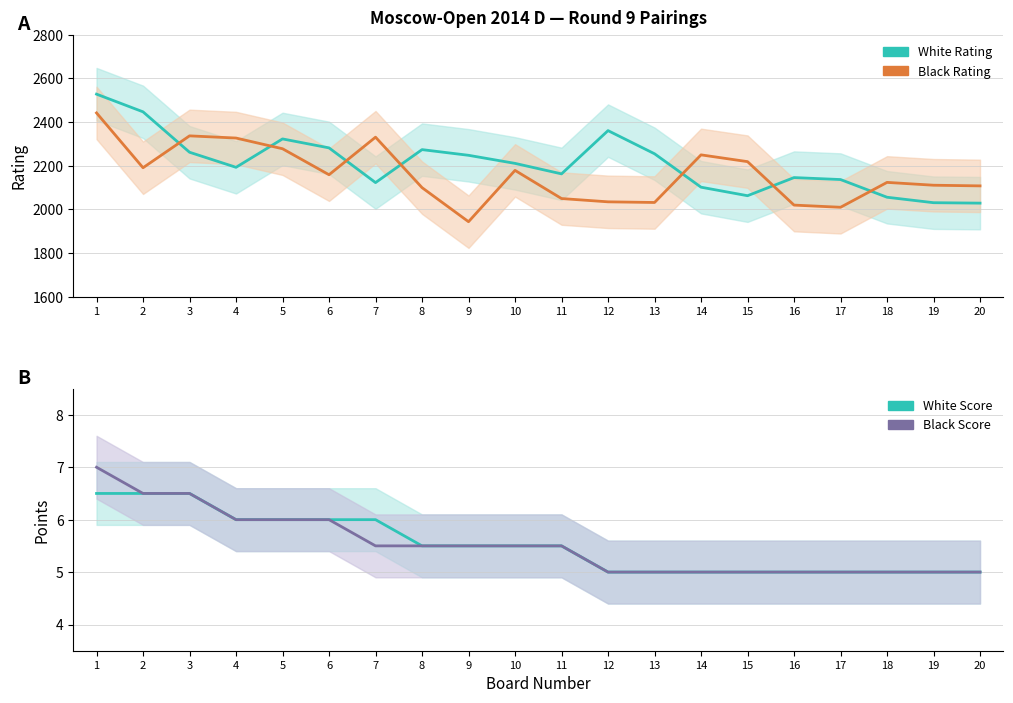

Does the chart display data point markers on the line(s)?

No